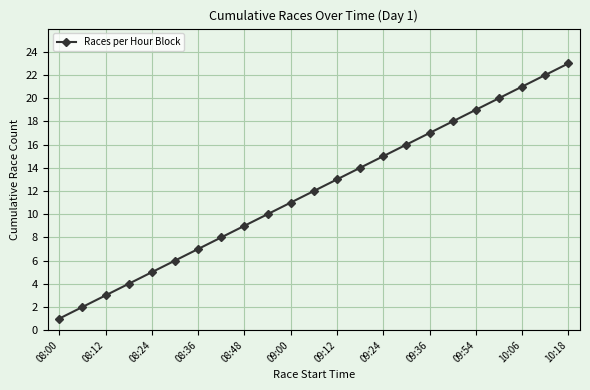

What is the minimum value shown in the chart?

1